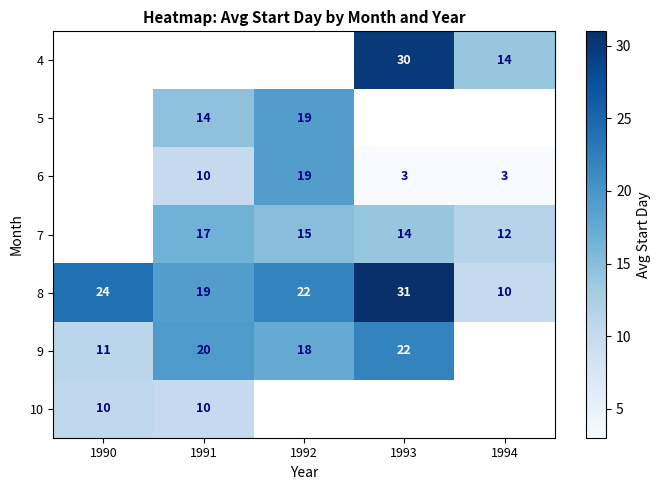

What is the approximate value of 5 at 1992?

19.0